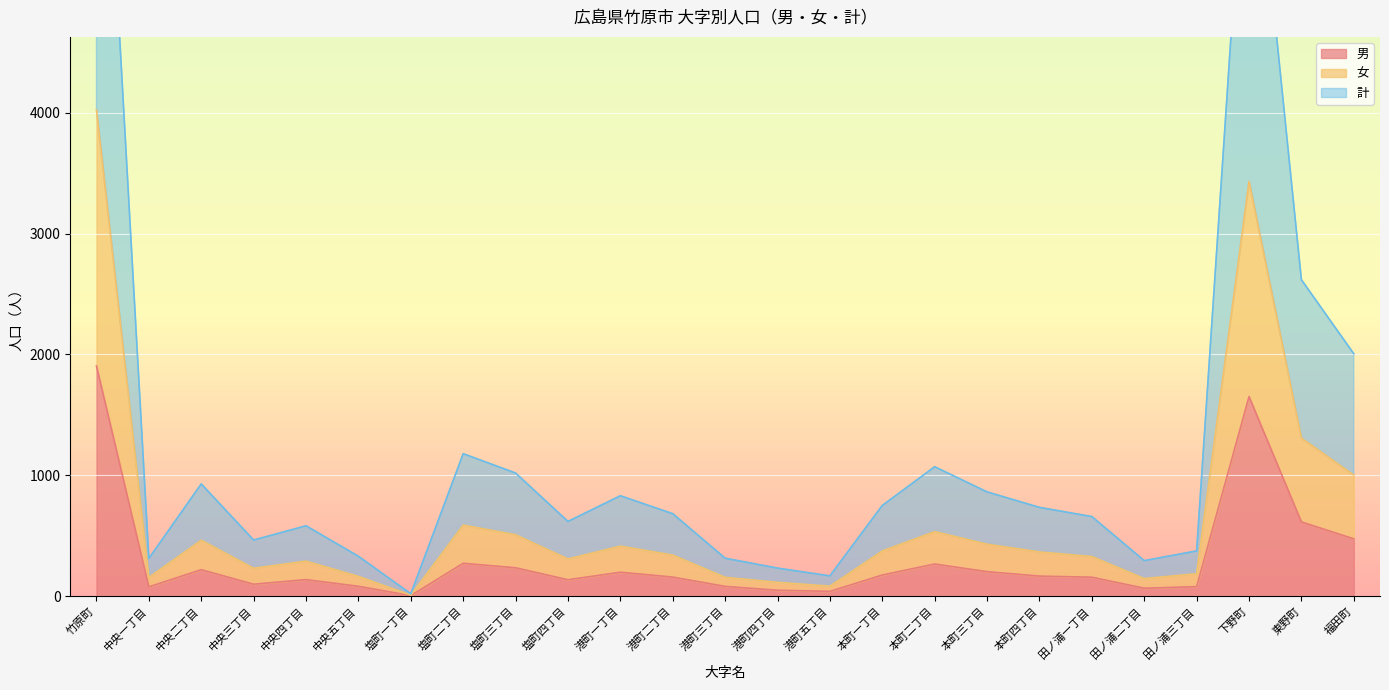

Is the value of 男 at 港町一丁目 greater than the value of 女 at 竹原町?

No